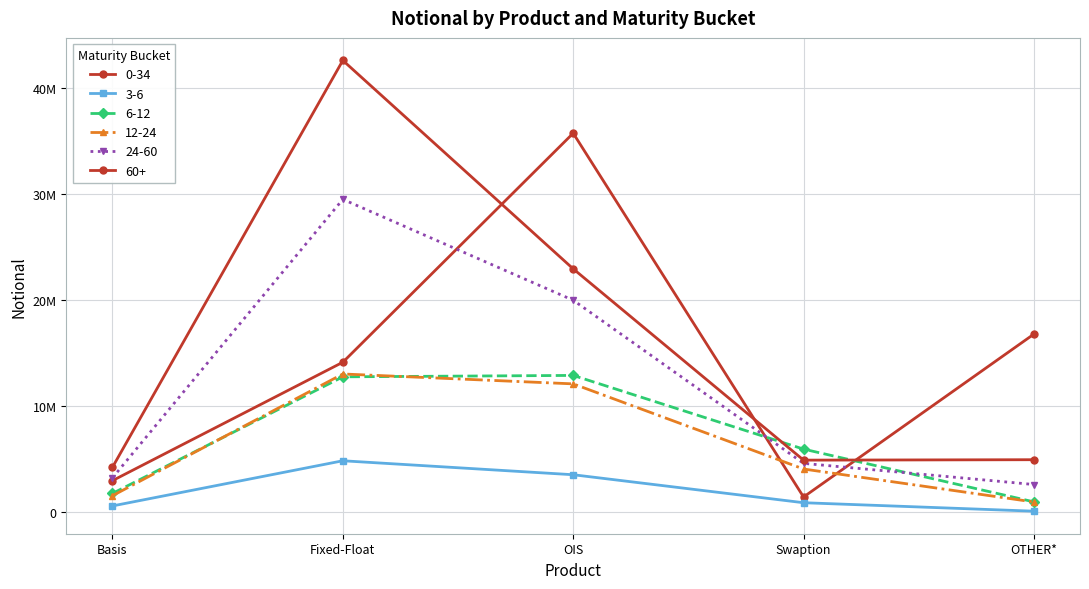

True or false: 12-24 and 24-60 intersect in this chart.

False